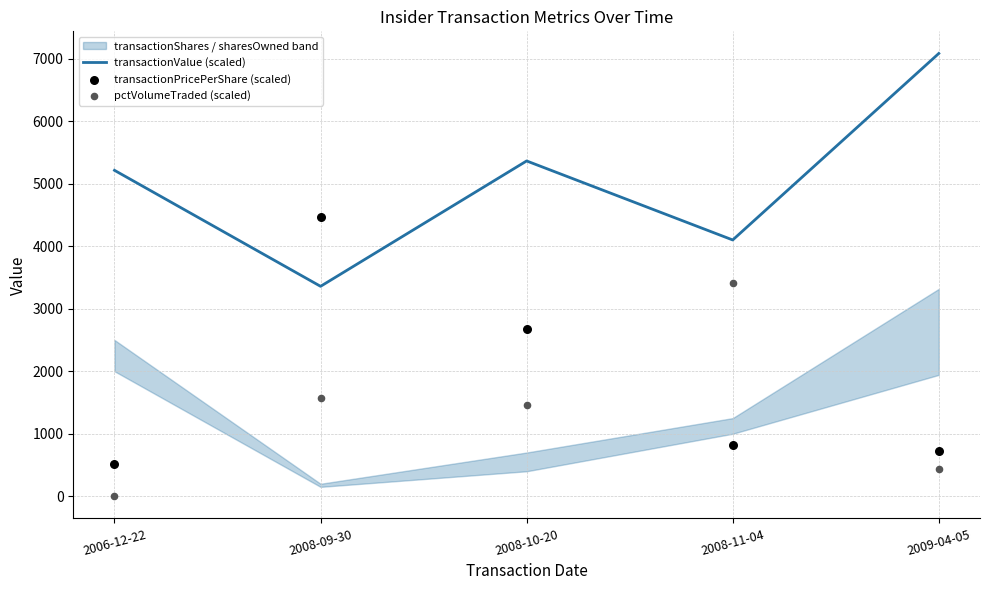

Which series has the widest spread of Y values?

transactionPricePerShare (scaled)